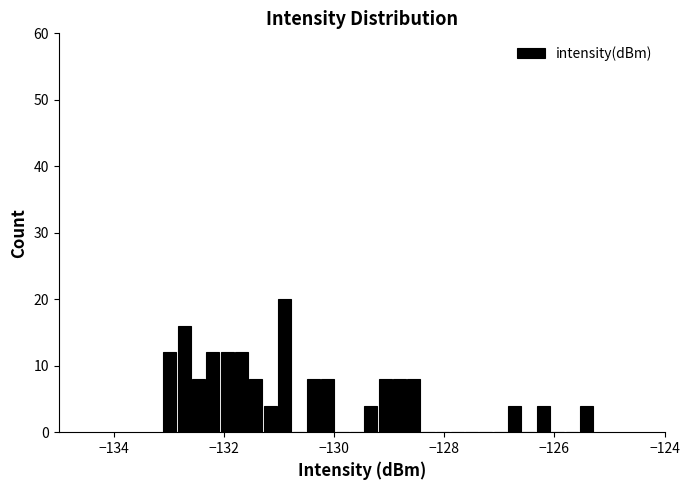

Around what value on the x-axis is the tallest bar? Give the approximate position of its centre, as read against the axis.

-130.8